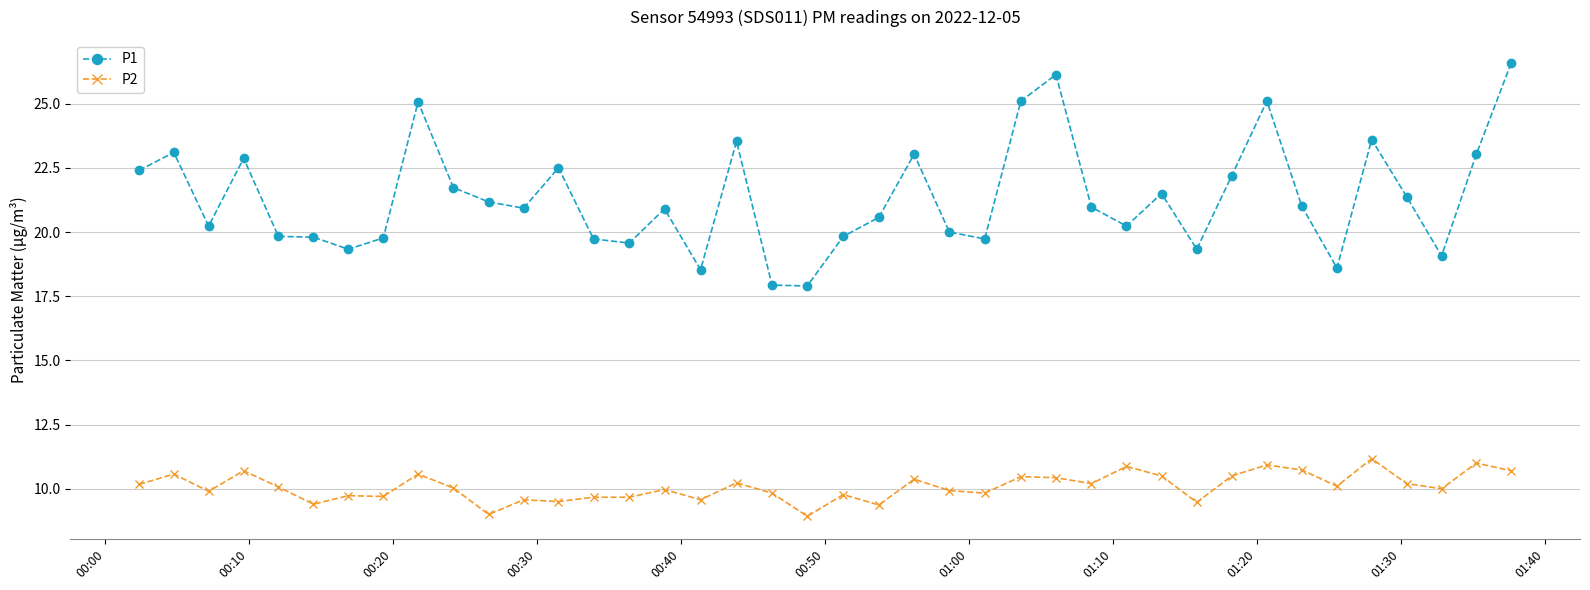

True or false: P1 and P2 intersect in this chart.

False